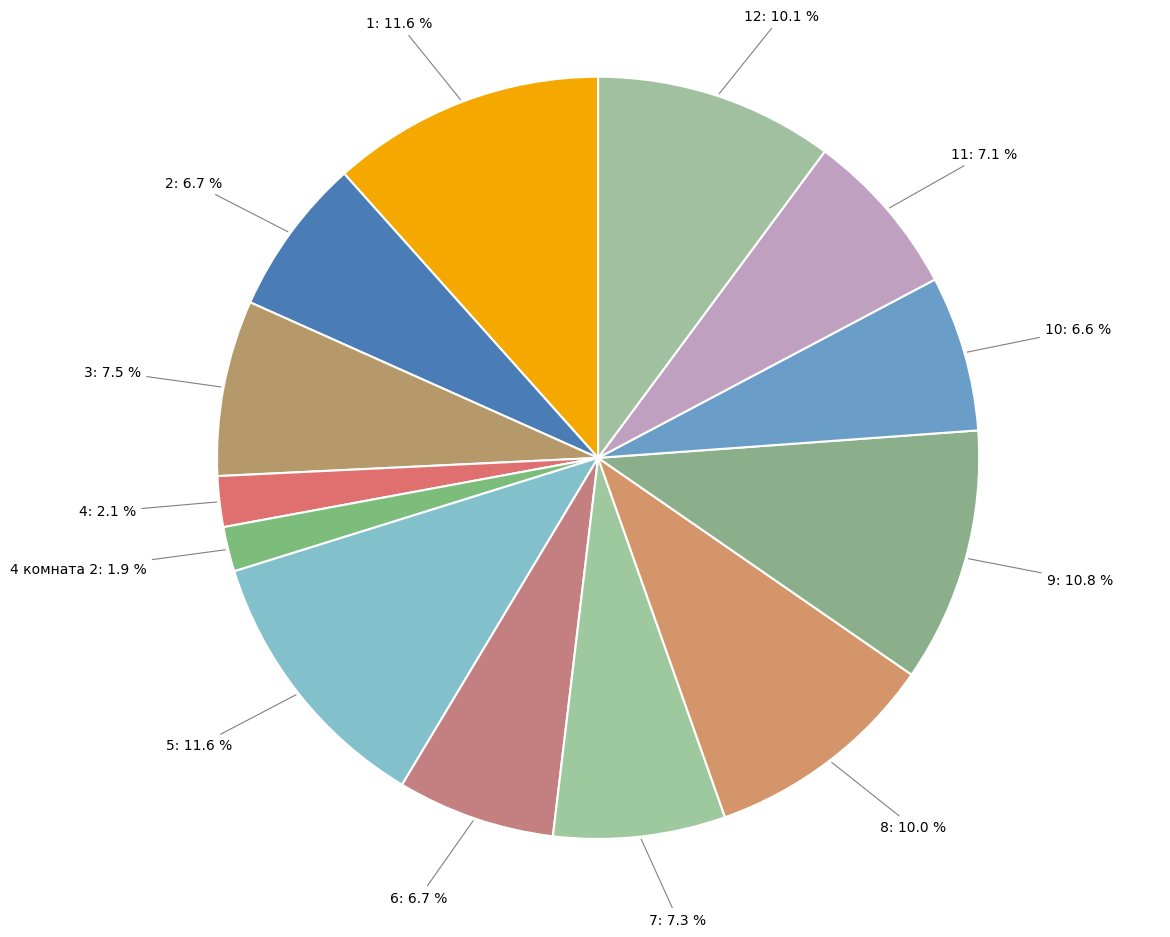

Approximately how many times larger is the value at 7: 7.3 % compared to 12: 10.1 %?

0.7